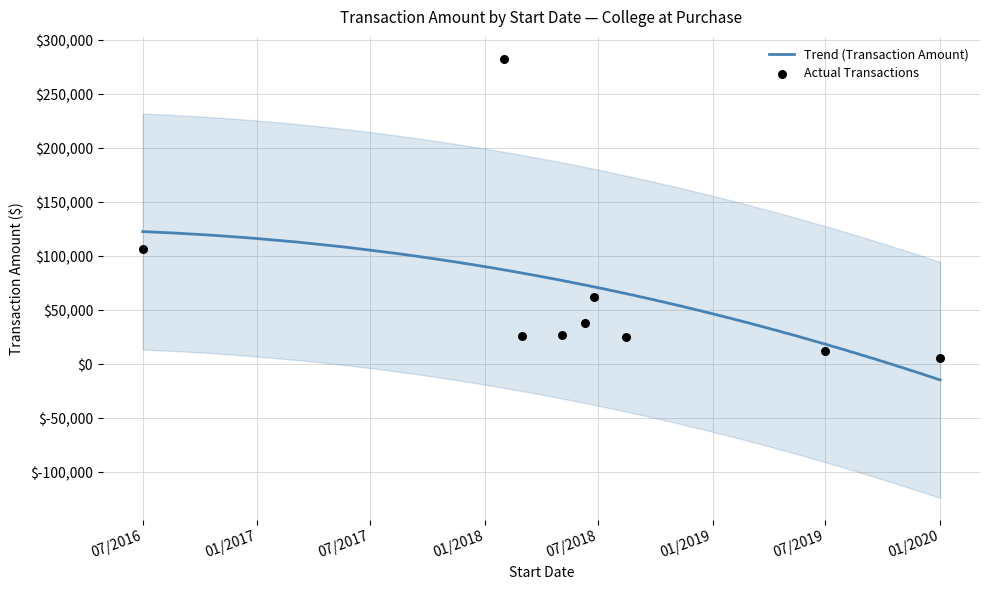

What is the change in value from 06/25/2018 to 05/05/2018?

-34950